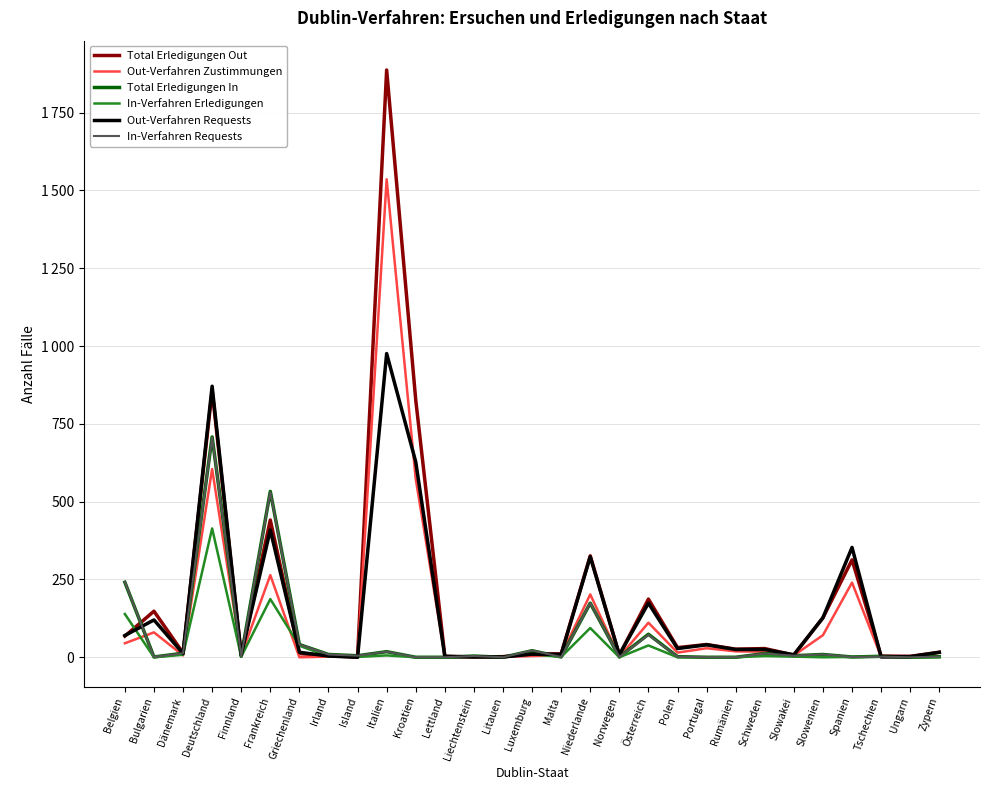

The Total Erledigungen Out series shows 230 at Frankreich. True or false?

False